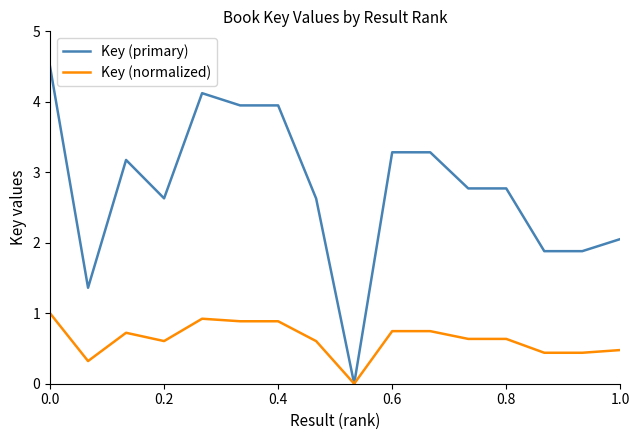

Which series has the widest spread of values?

Key (primary)